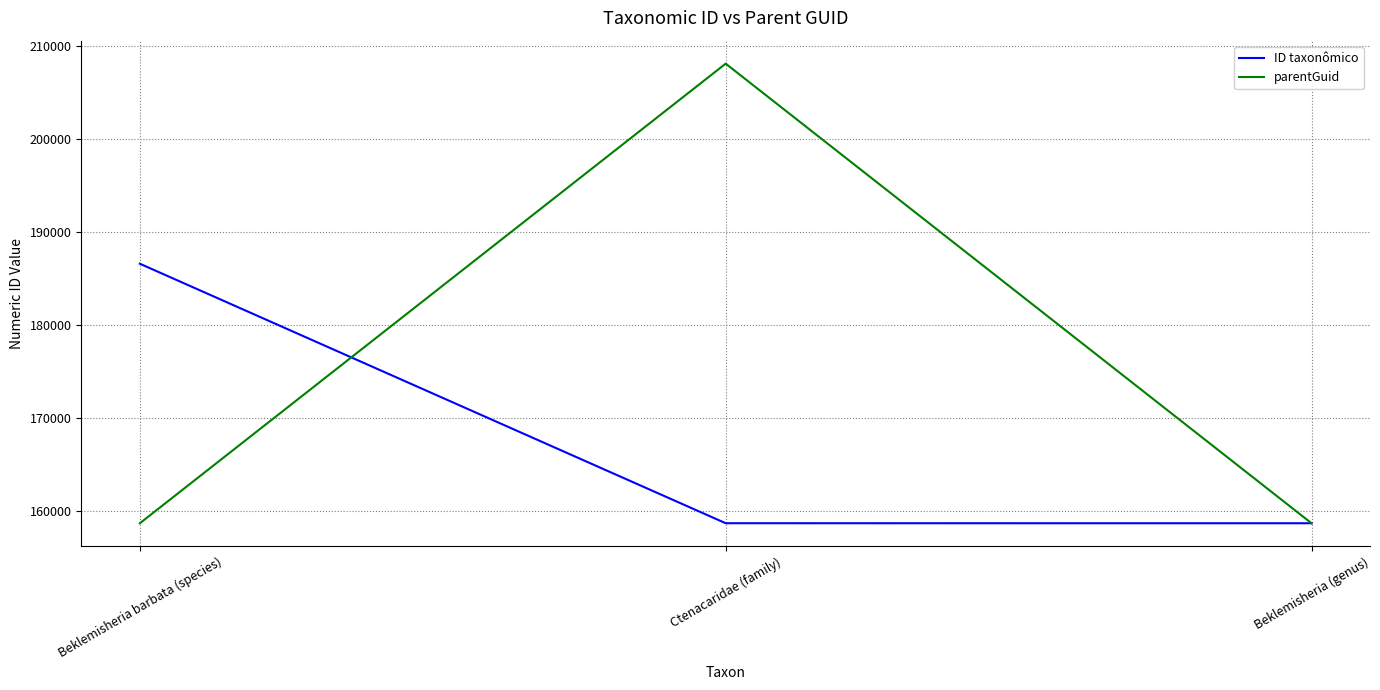

What is the difference between the maximum and minimum values in the parentGuid series?

49417